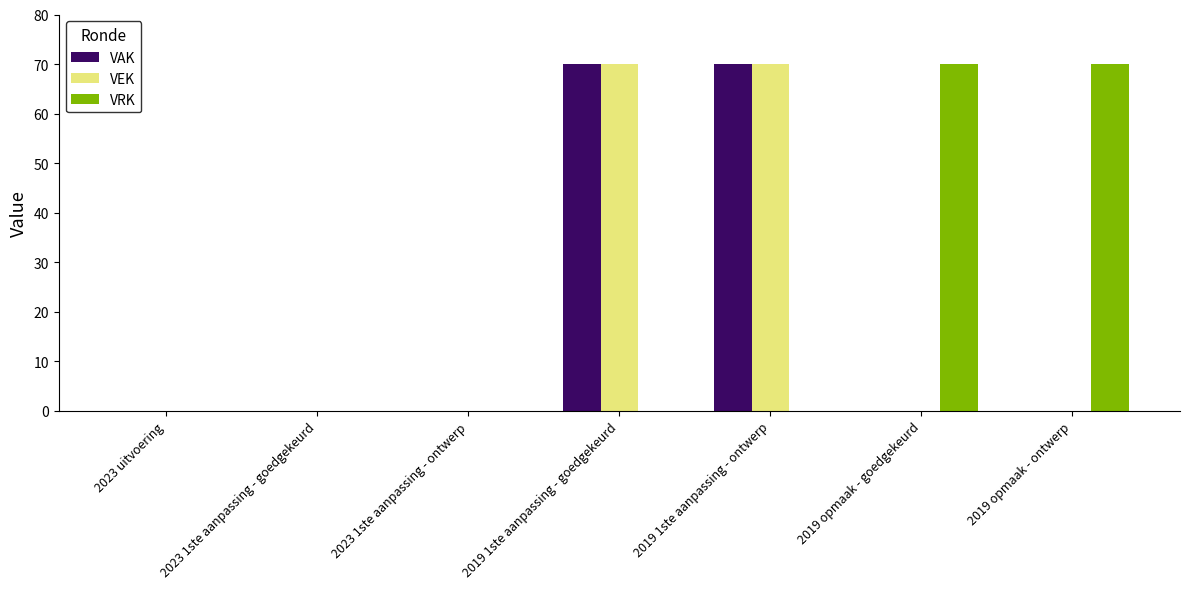

The value of VEK at 2019 opmaak - ontwerp is -22. True or false?

False